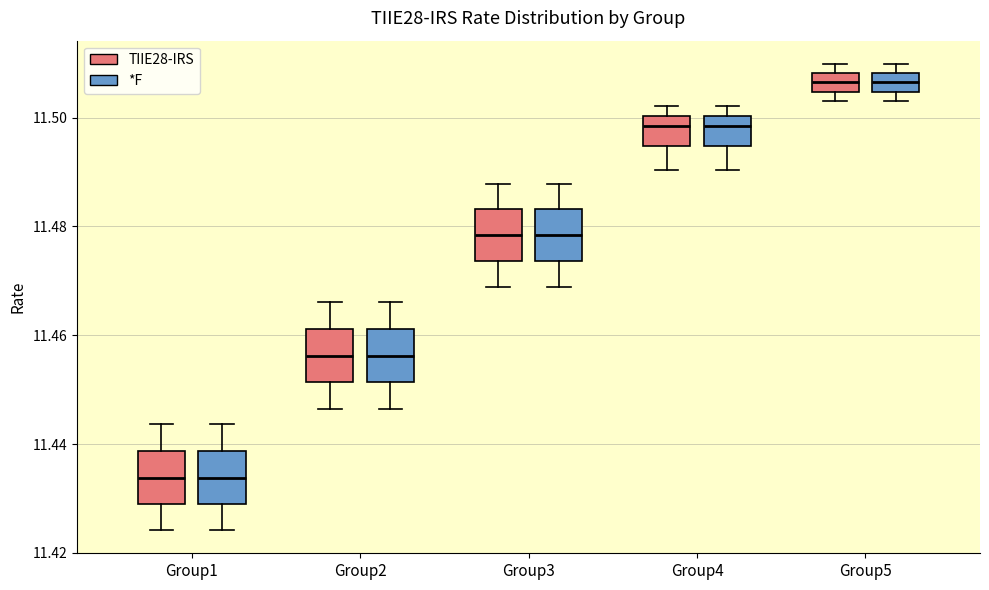

Where does the upper whisker of the box for Group3 (*F) end on the y-axis? The values are not printed on the chart, so give them approximately, as read against the axis.

11.488